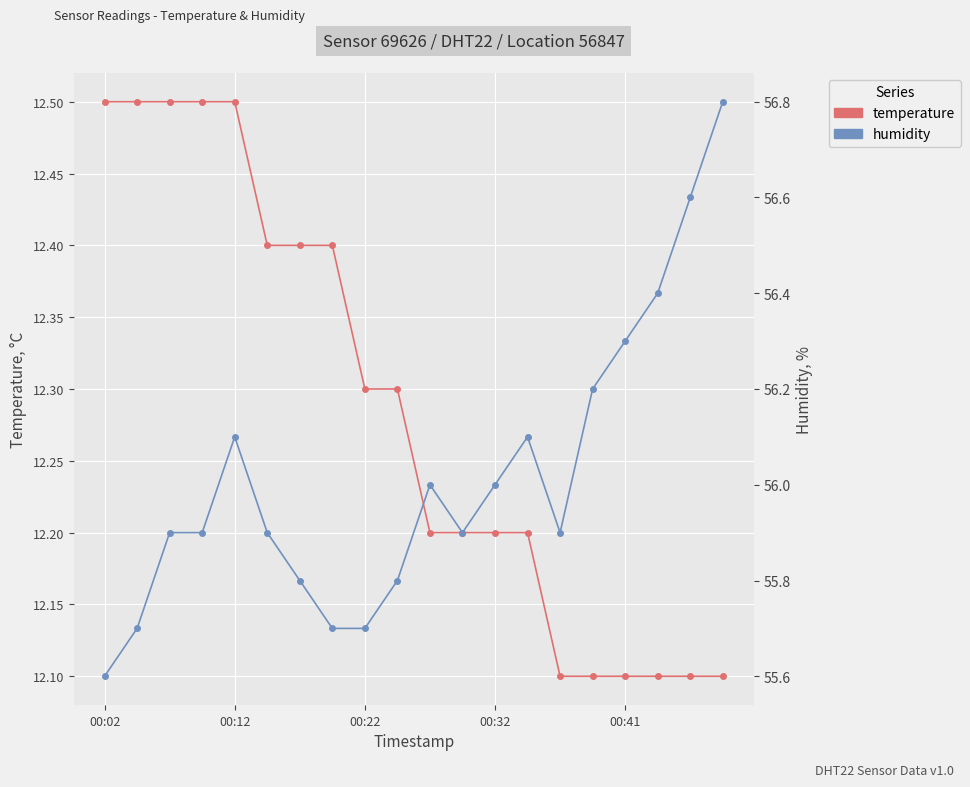

Which has a higher value, 8 or 15?

8